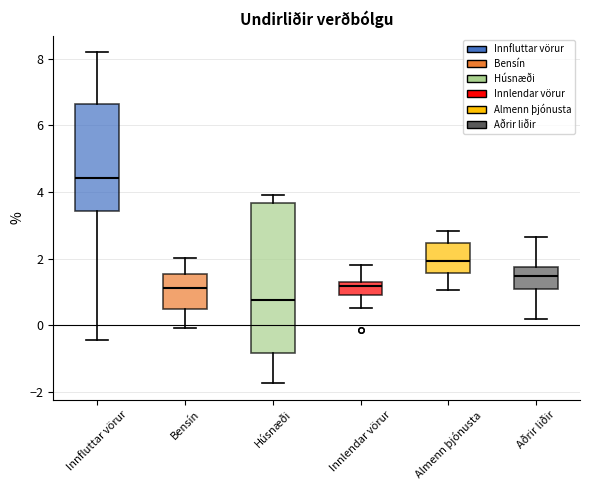

Comparing the boxes themselves (not the whiskers), which one is the tallest?

Húsnæði